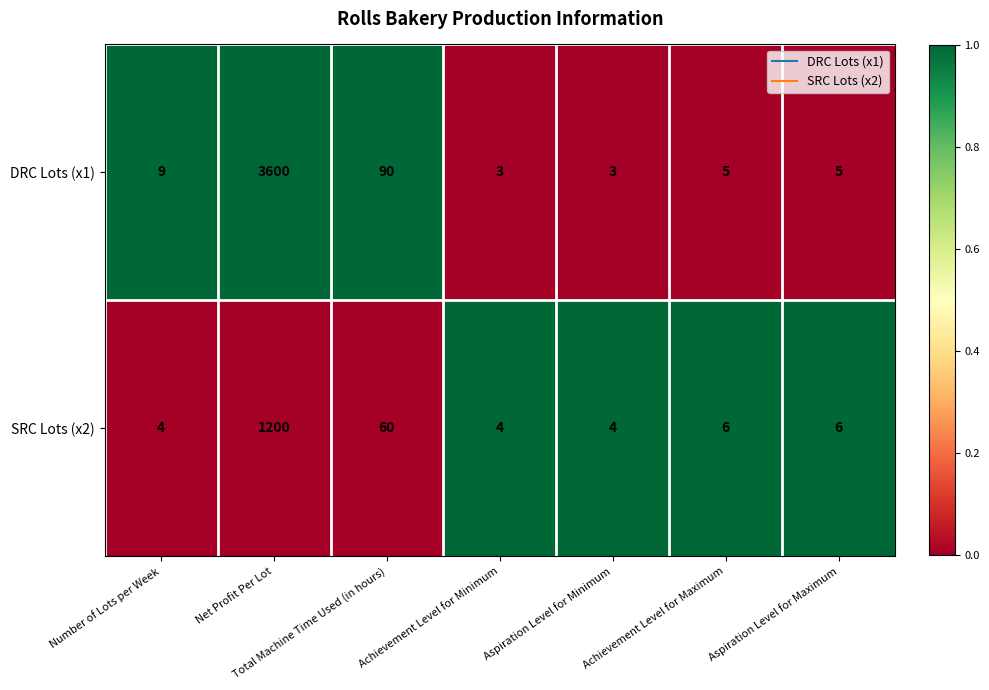

What is the difference between the highest and lowest values at Number of Lots per Week?

5